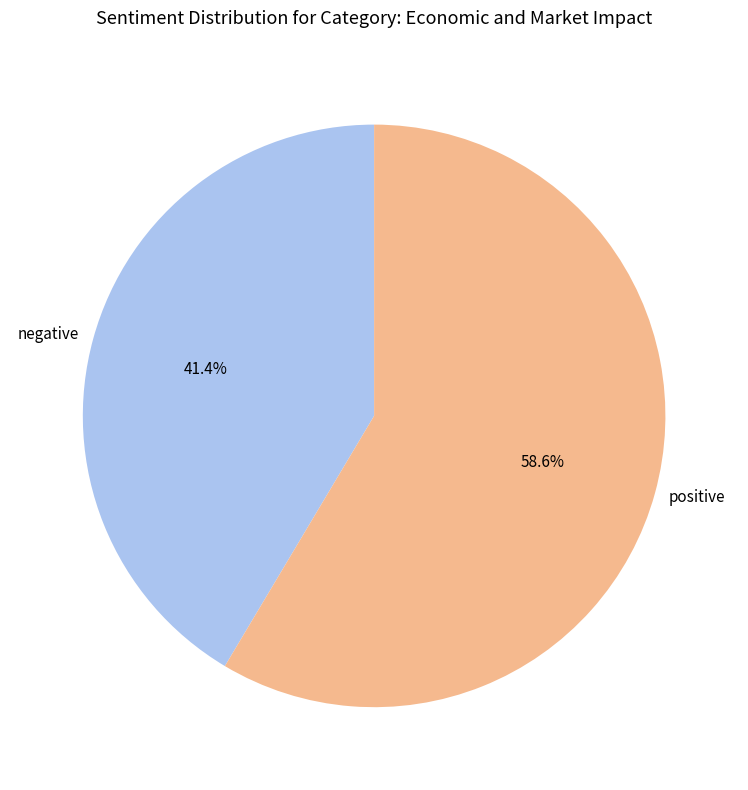

What percentage do negative and positive together represent?

100.0%